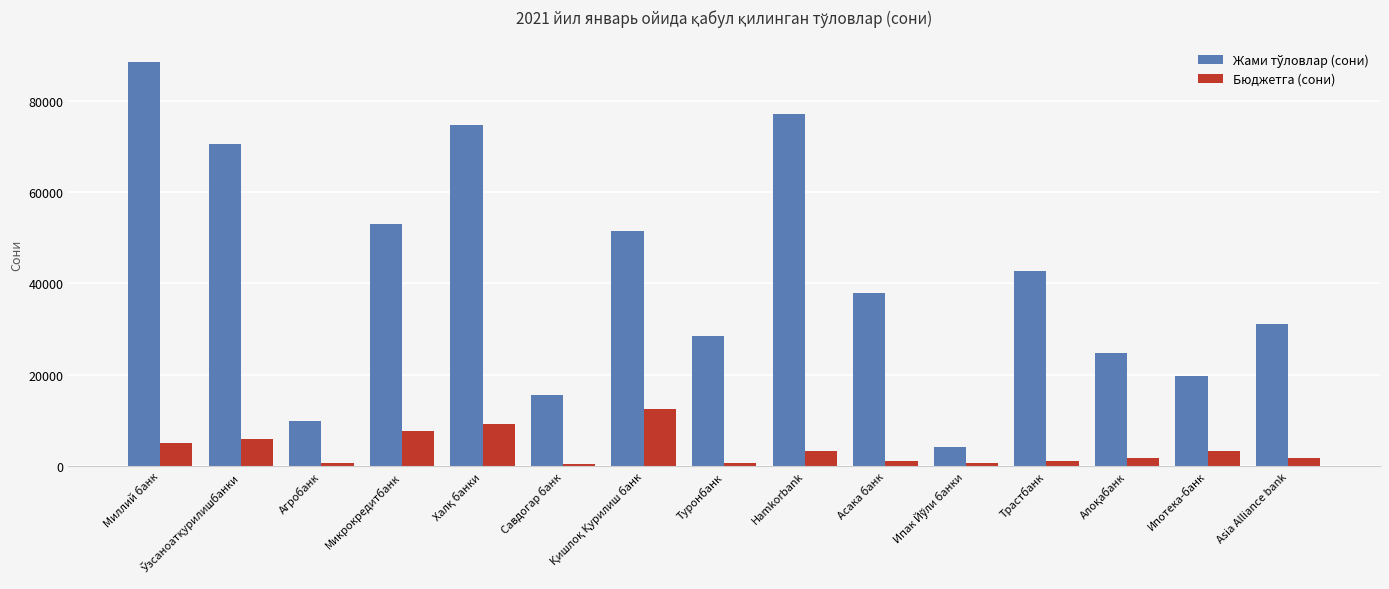

At which category is the sum across all series the highest?

Миллий банк